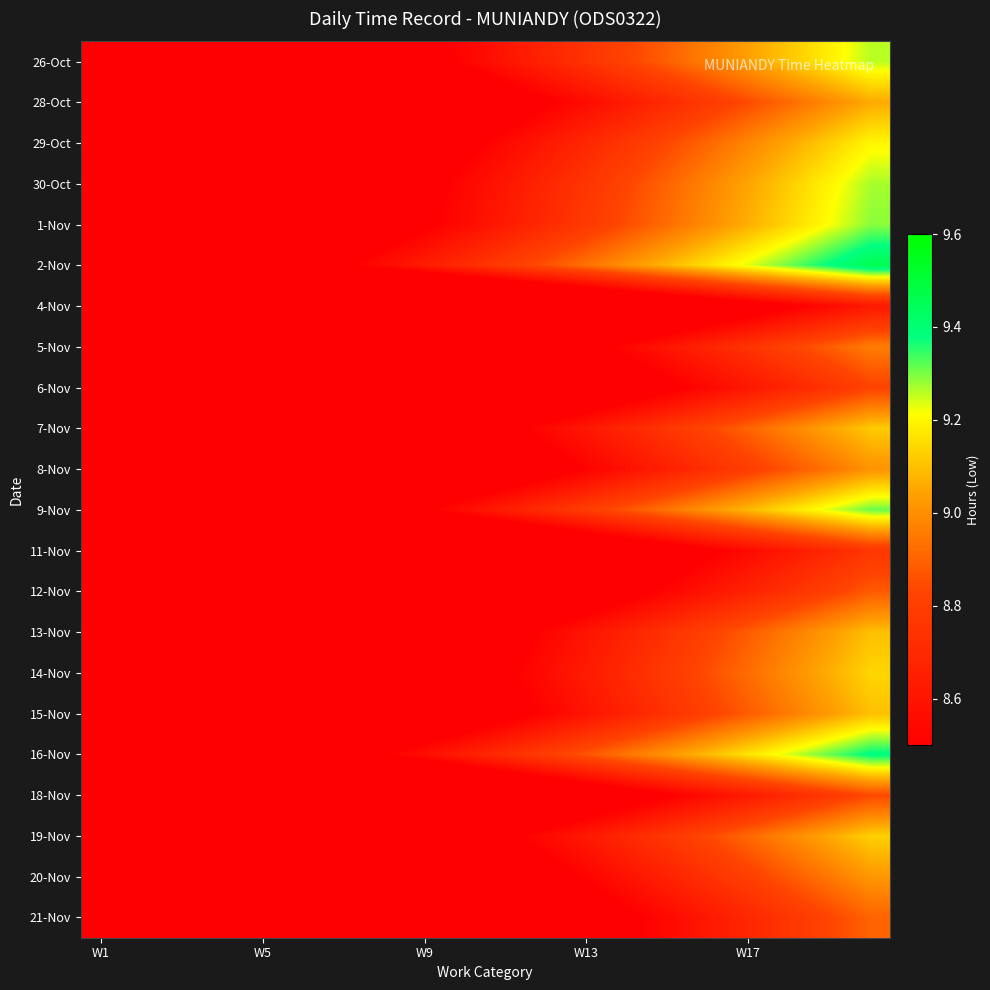

Which series has the largest range (max minus min)?

2-Nov